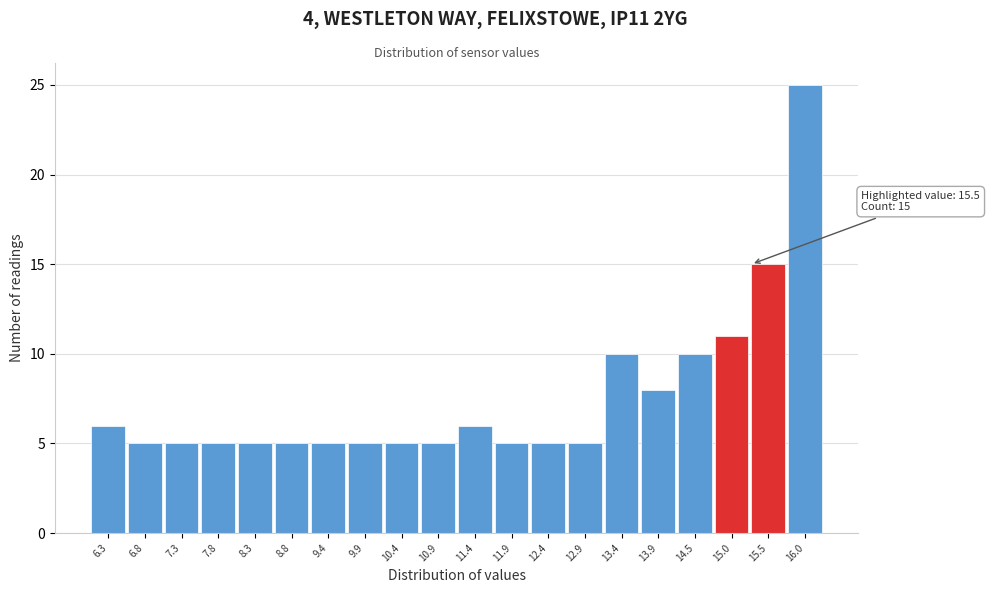

Reading left to right, what are all the values shown in this chart?

6	5	5	5	5	5	5	5	5	5	6	5	5	5	10	8	10	11	15	25